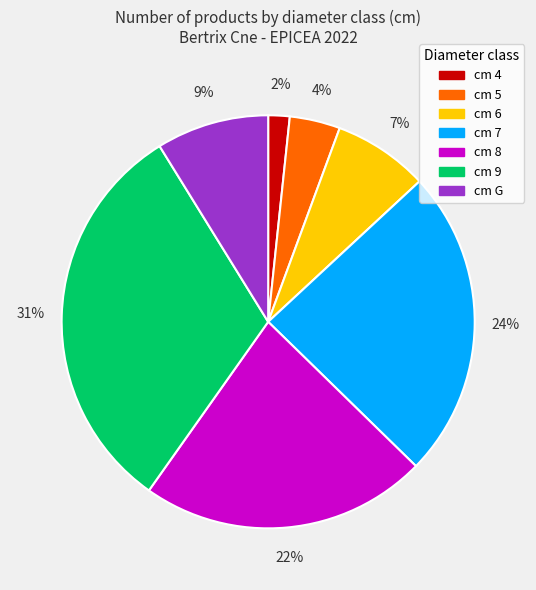

Does cm 7 account for over 50% of the chart?

No